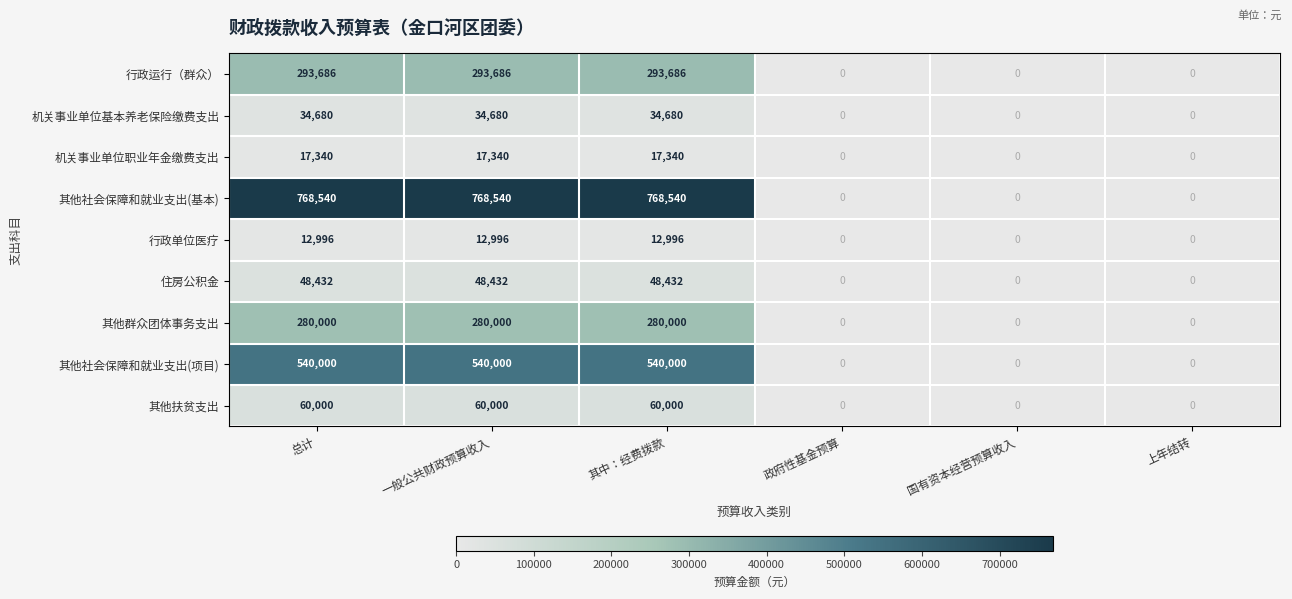

At how many categories does at least one series exceed 601472?

3